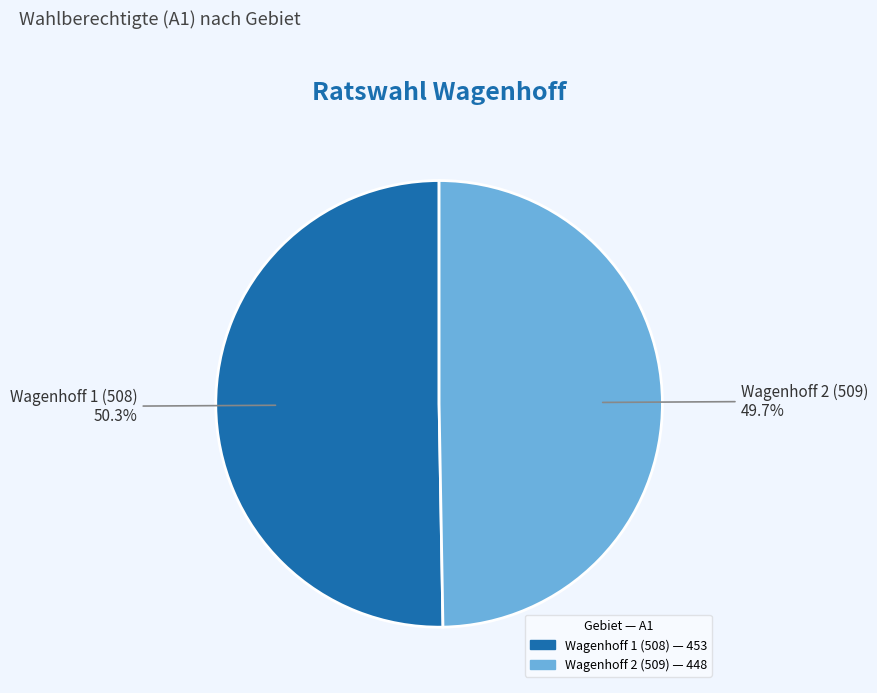

Is there any slice that represents more than half of the pie?

Yes